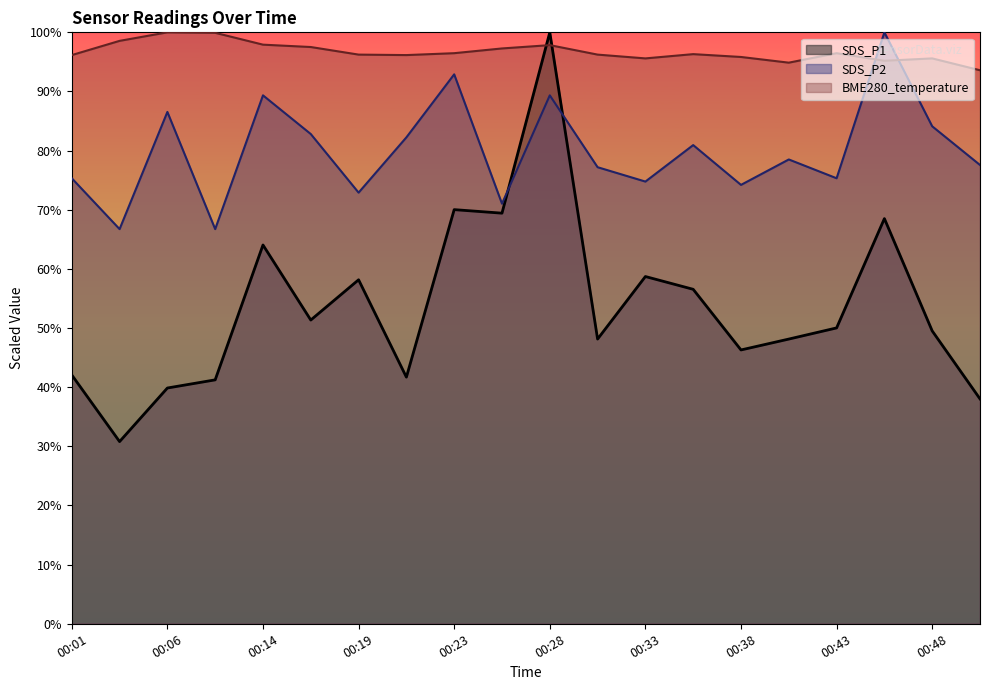

How many data points in SDS_P1 are above 50?

10